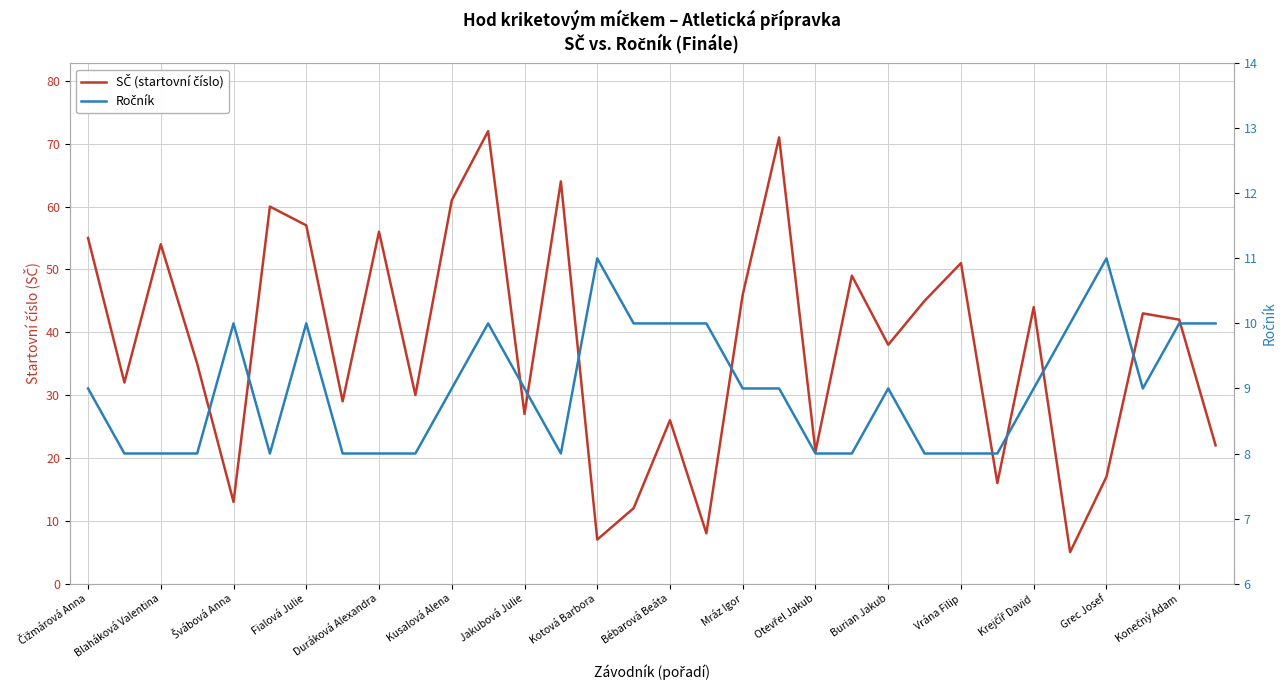

How many series are shown in this chart?

2